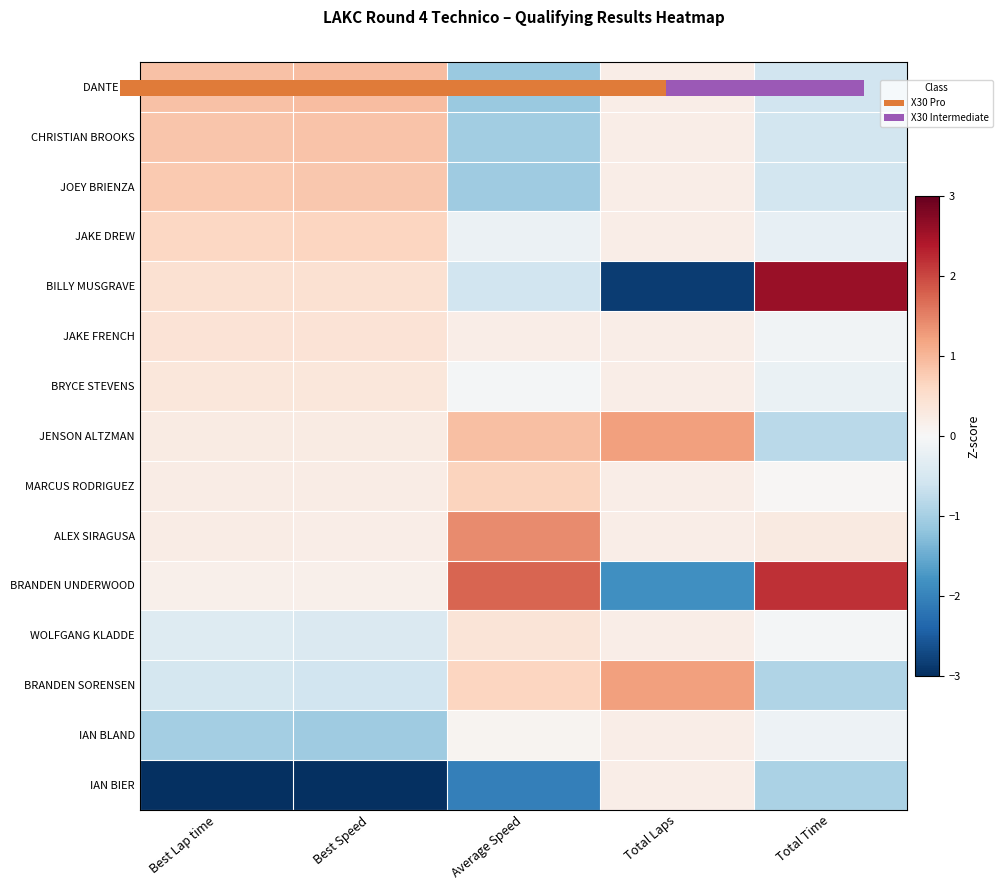

At which category is the sum across all series the highest?

Best Lap time